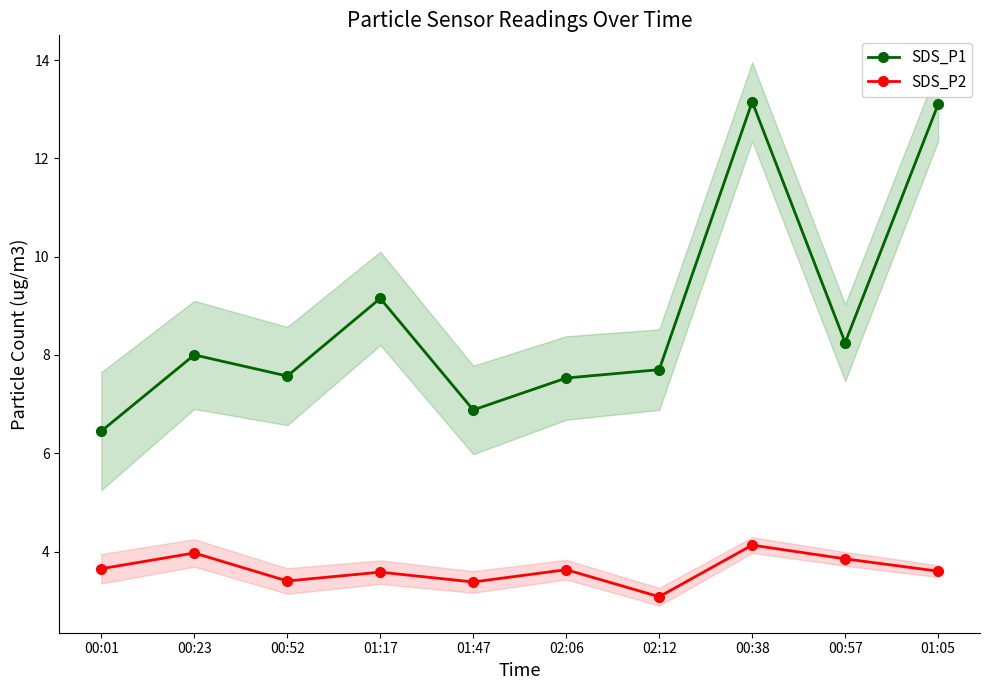

Rank the series by their maximum value, from lowest to highest.

SDS_P2, SDS_P1